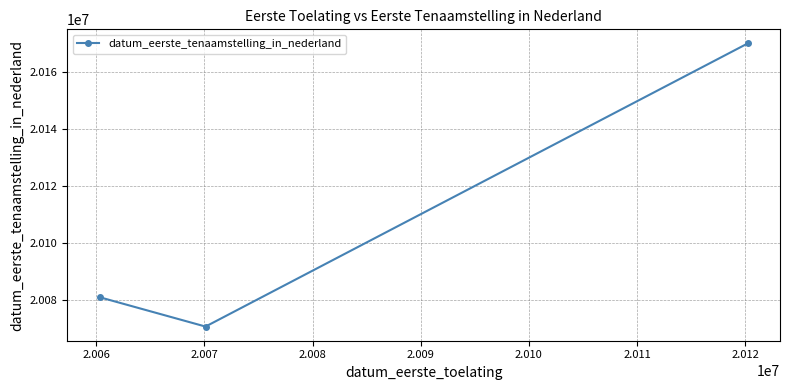

What is the minimum value shown in the chart?

20070828